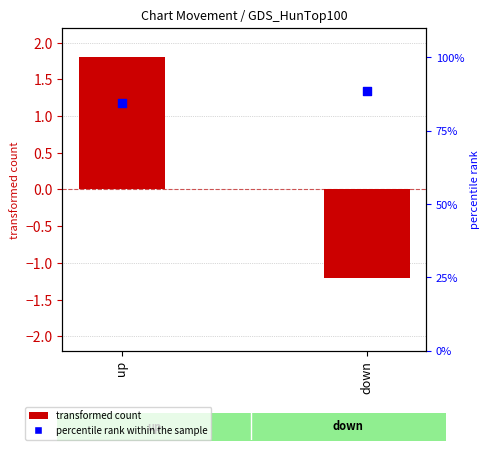

At how many categories does at least one series exceed 48?

2